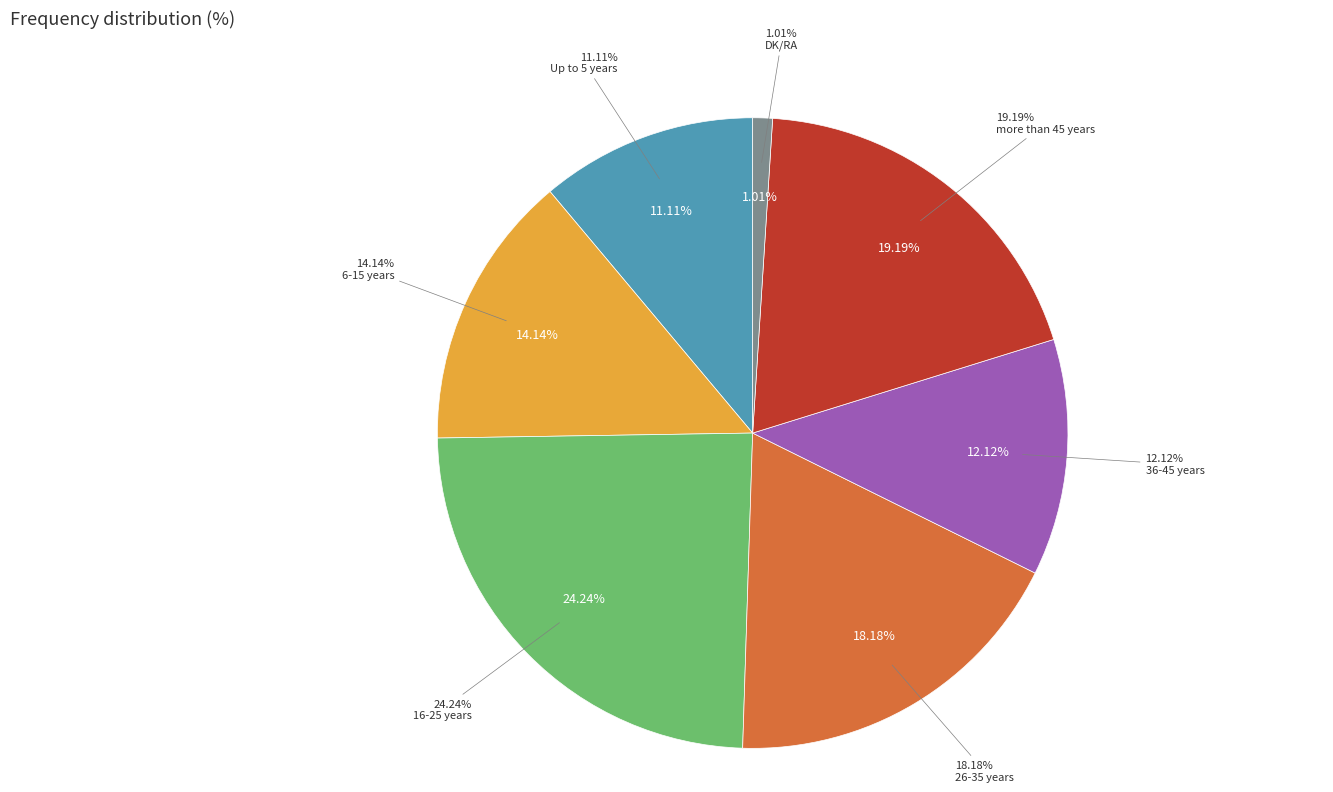

What is the total percentage of 6-15 years and 16-25 years?

38.4%